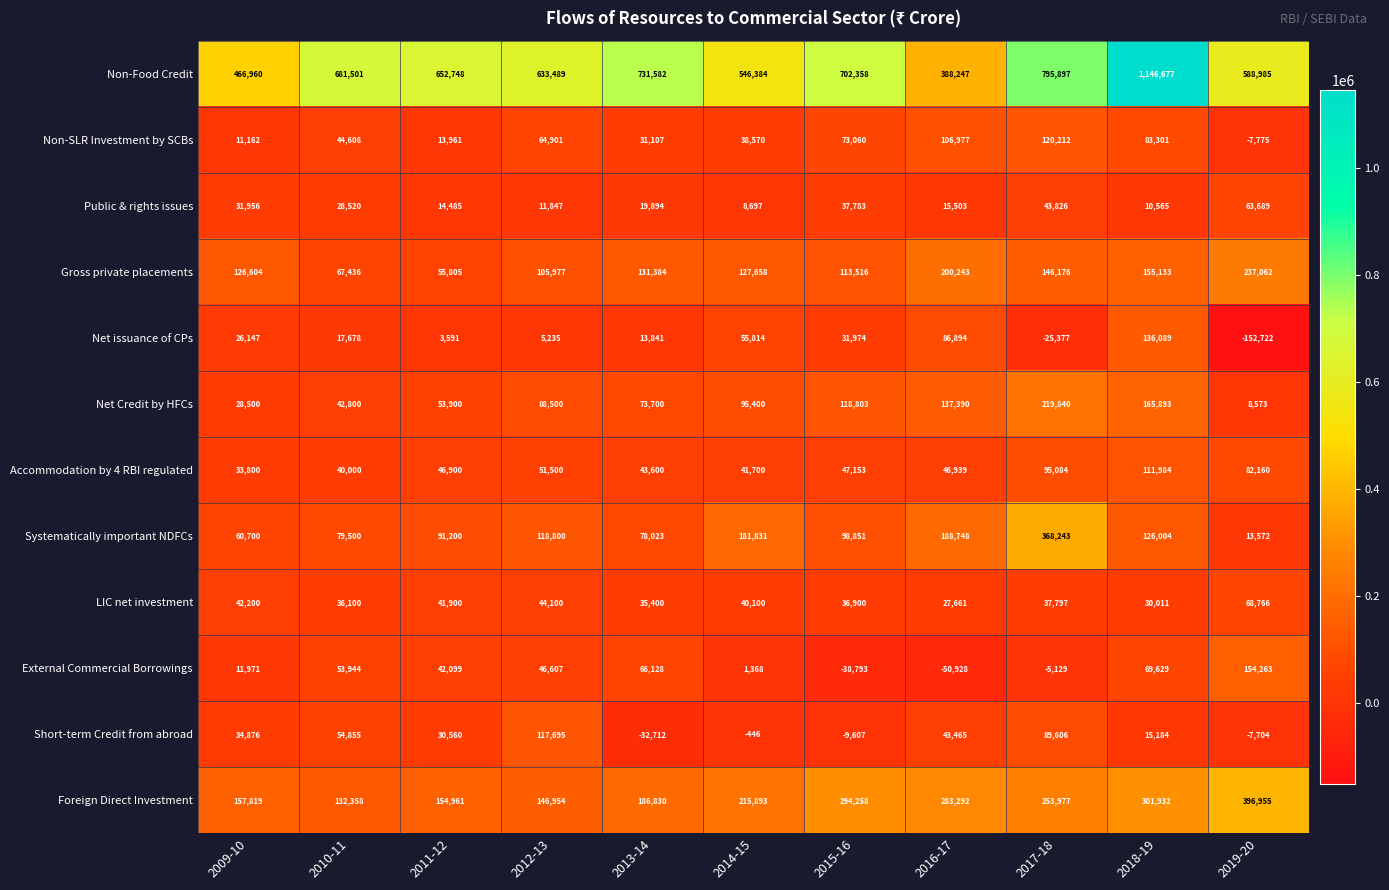

At how many categories does at least one series exceed 61529?

11